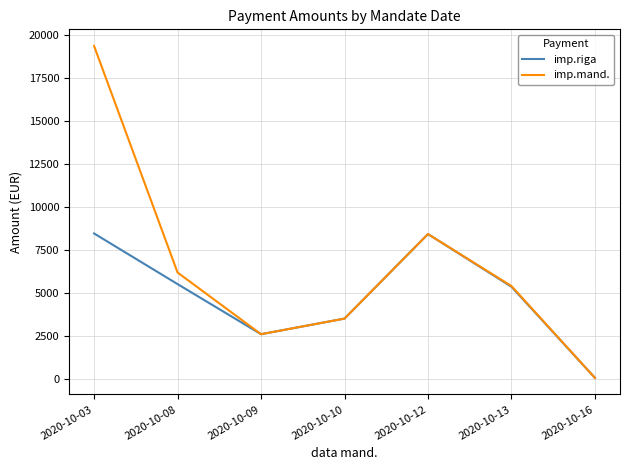

List the labels in order of imp.mand. value, largest first.

2020-10-03, 2020-10-12, 2020-10-08, 2020-10-13, 2020-10-10, 2020-10-09, 2020-10-16